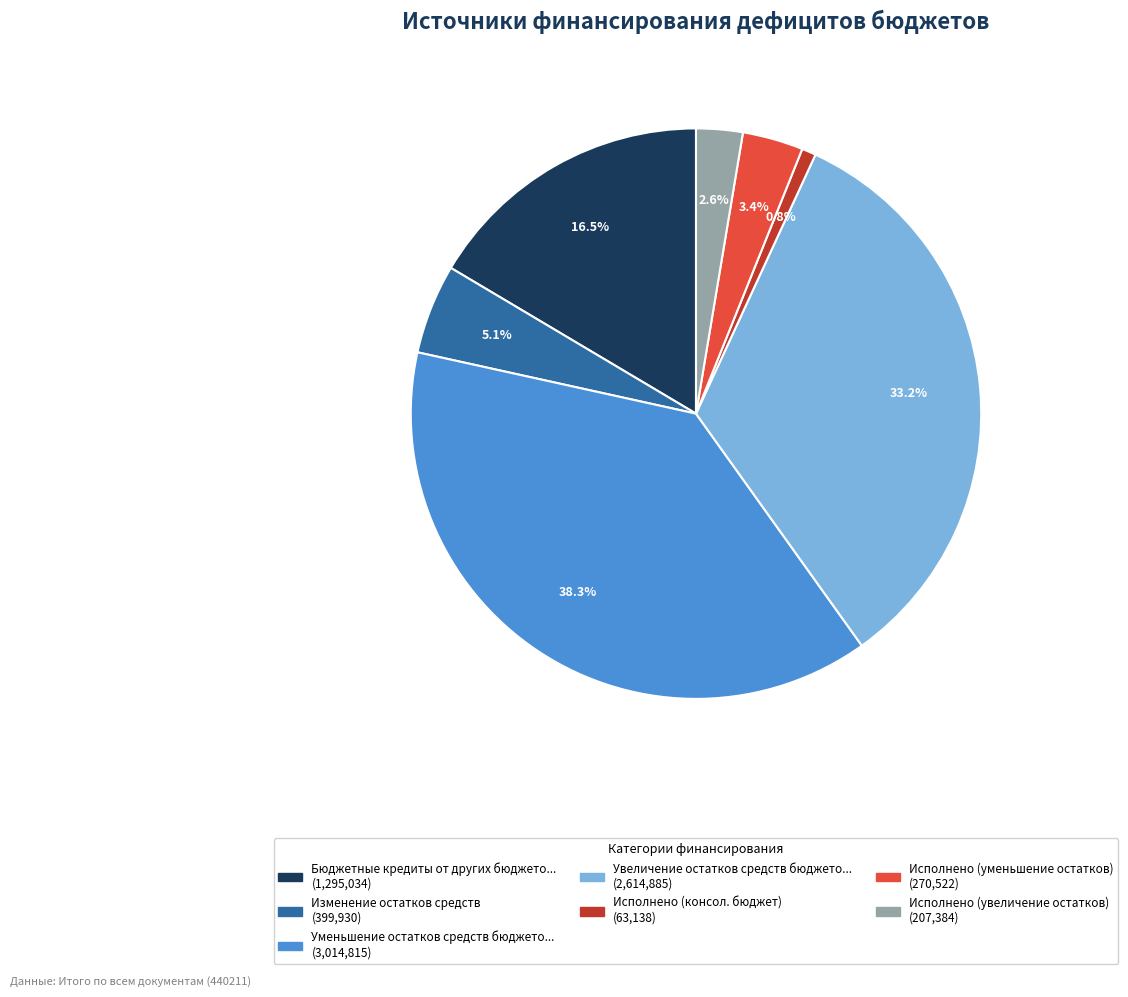

To the nearest percent, what is the average slice percentage?

14%